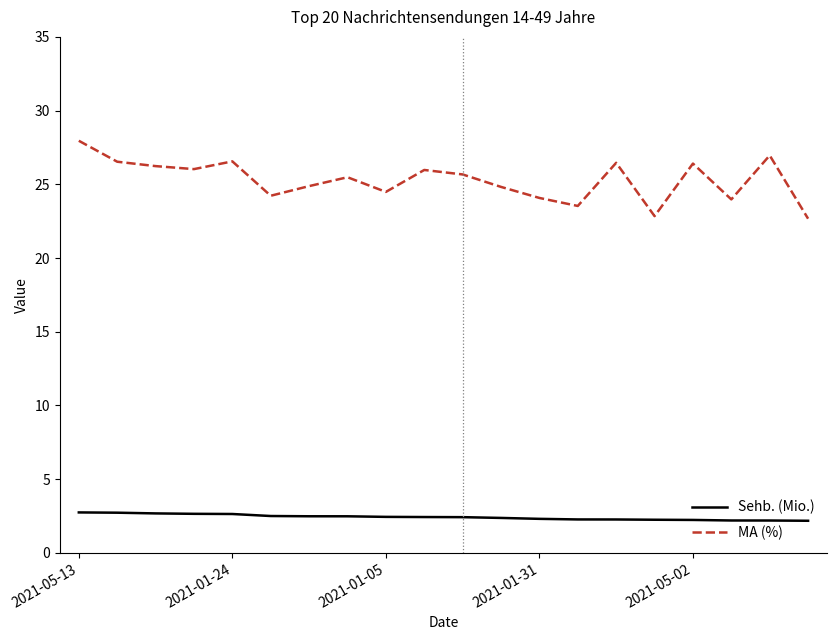

True or false: MA (%) and Sehb. (Mio.) intersect in this chart.

False